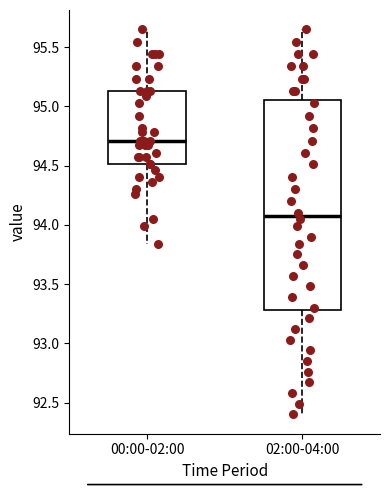

Reading left to right, transcribe this box plot: for each box, give where its median line is, the range the box spans, and where its two whiskers end, as read against the y-axis. The values are not printed on the chart, so give them approximately, as read against the axis.

00:00-02:00: median 94.70, box 94.50 to 95.15, whiskers 93.85 to 95.65
02:00-04:00: median 94.10, box 93.30 to 95.05, whiskers 92.40 to 95.65